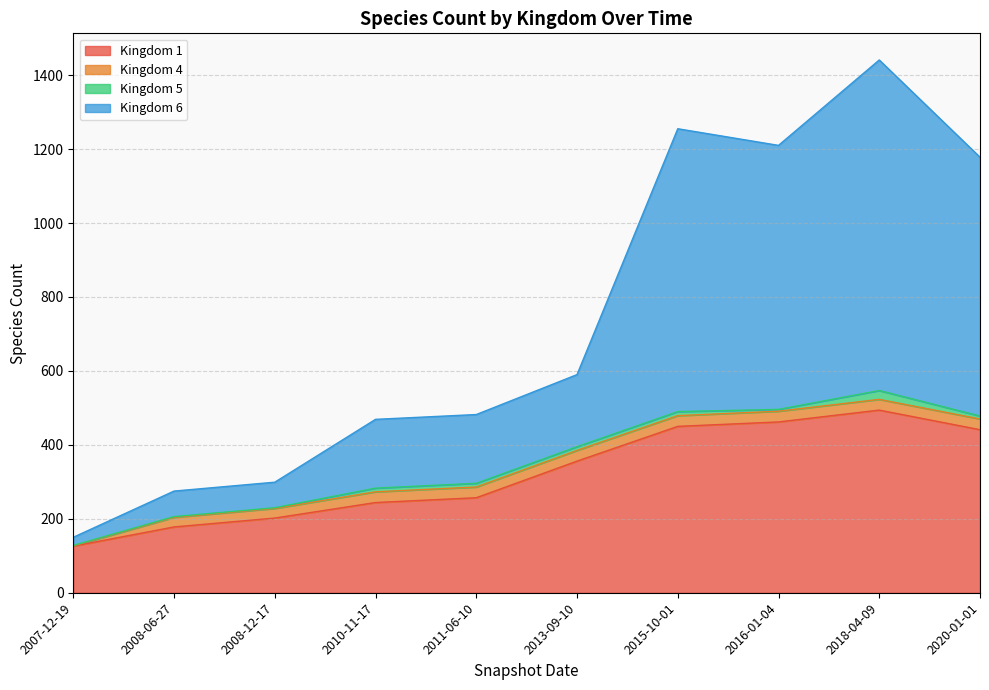

What are all the series names shown in the legend?

Kingdom 1, Kingdom 4, Kingdom 5, Kingdom 6